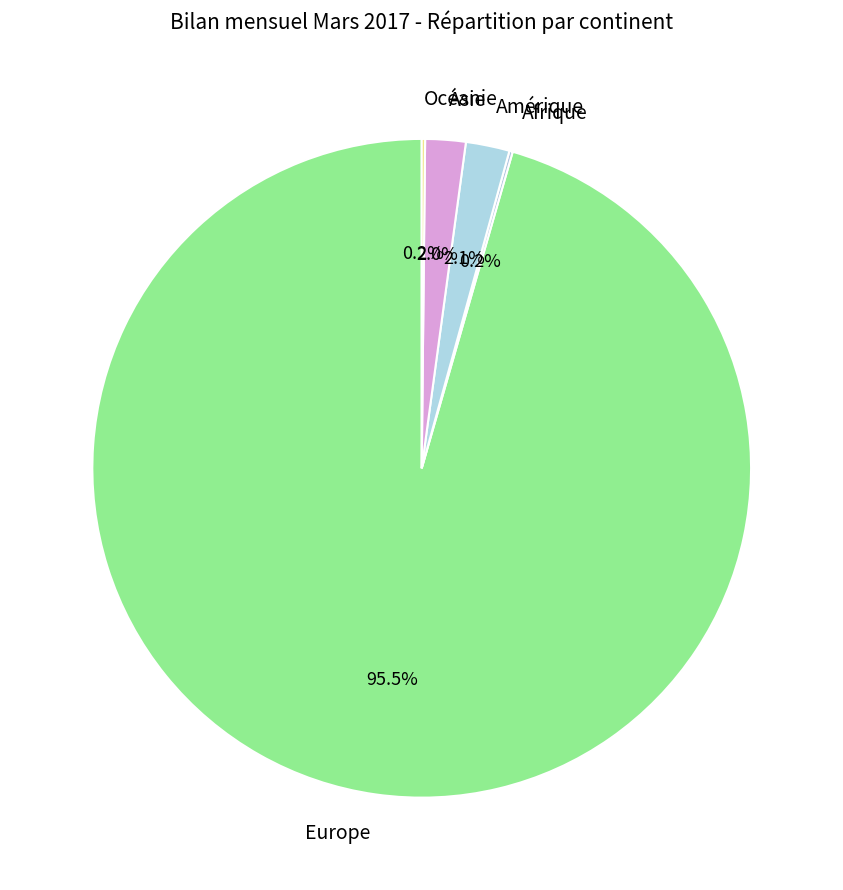

To the nearest percent, what percentage of the pie is Asie?

2%